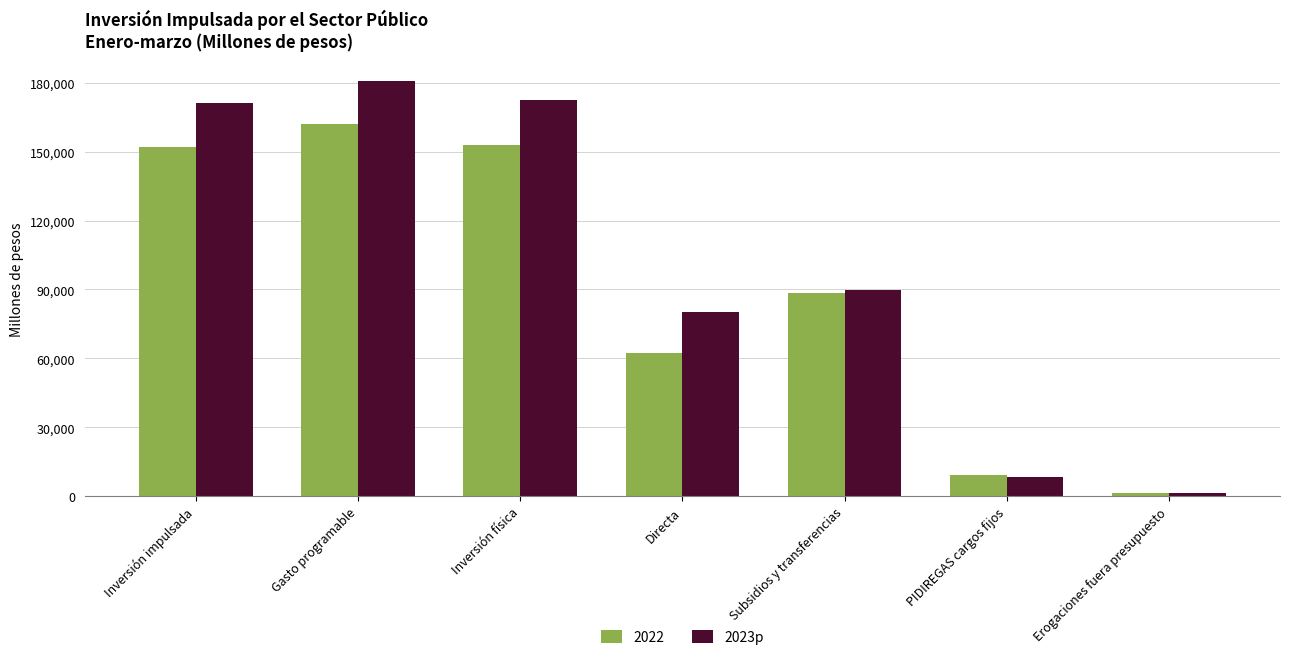

Rank the series at Gasto programable from lowest to highest value.

2022, 2023p